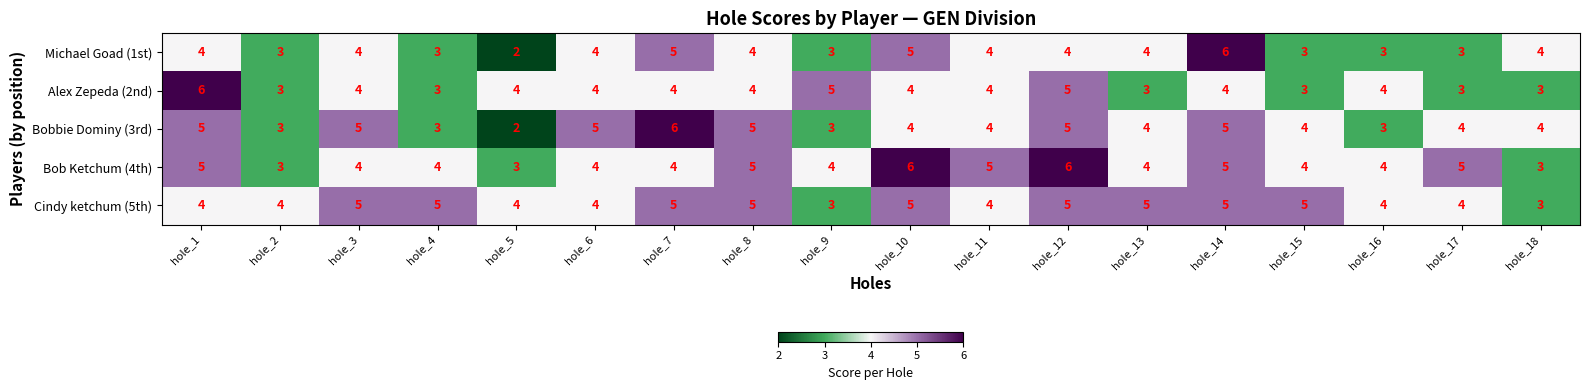

Is it true that Bobbie Dominy (3rd) equals 4 at hole_15?

True